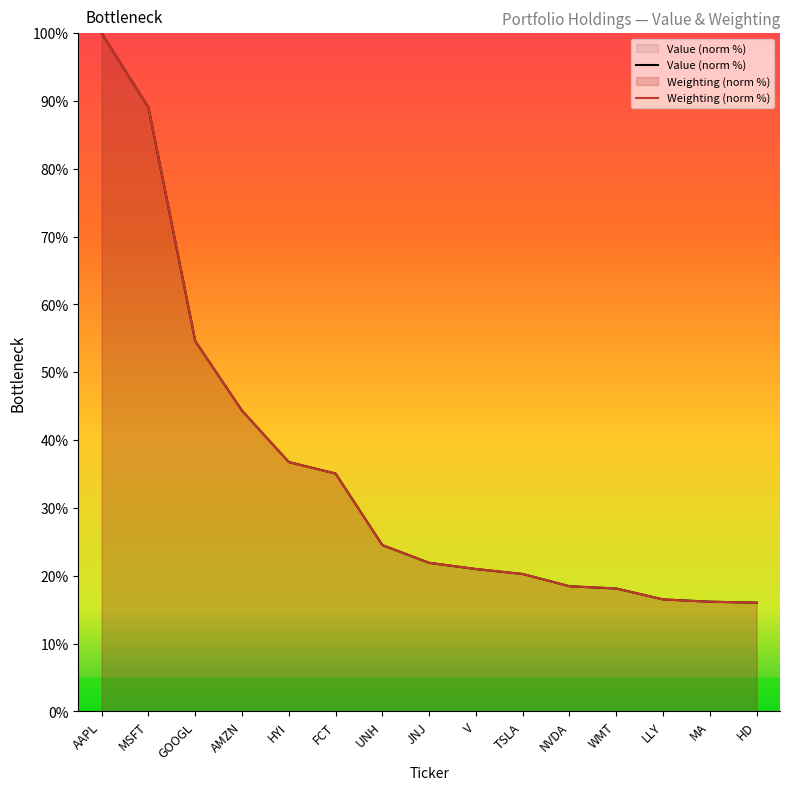

What is the value of the Value point at the 13th from the left?

16.5